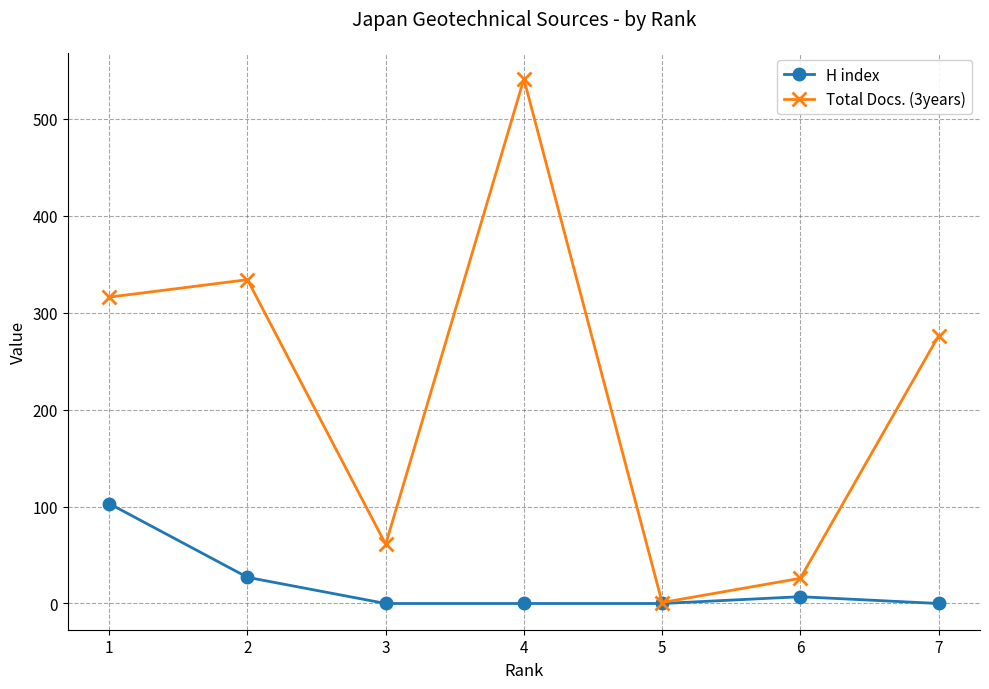

Reading right to left, transcribe all the data shown in this chart.

H index: 0	7	0	0	0	27	103
Total Docs. (3years): 276	26	1	541	61	334	316